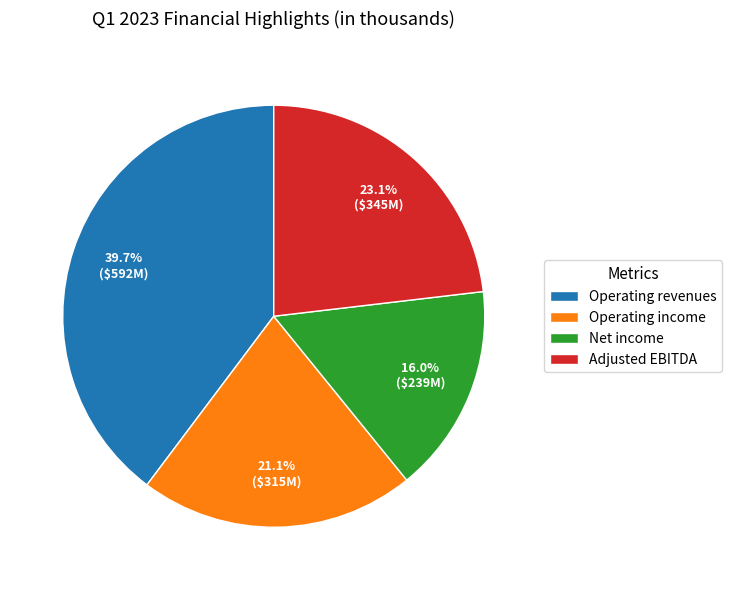

Is there any slice that represents more than half of the pie?

No